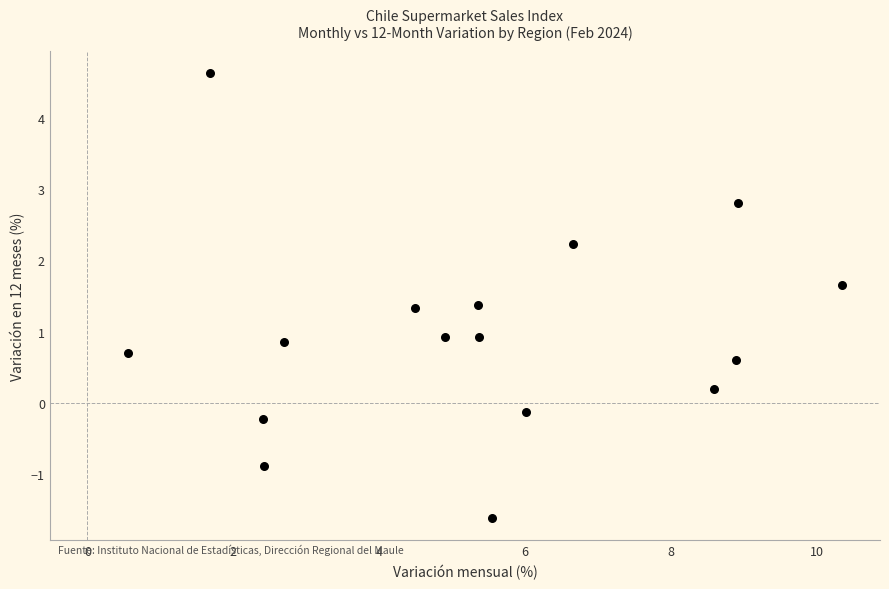

What is the range of Y values (max minus min)?

6.2